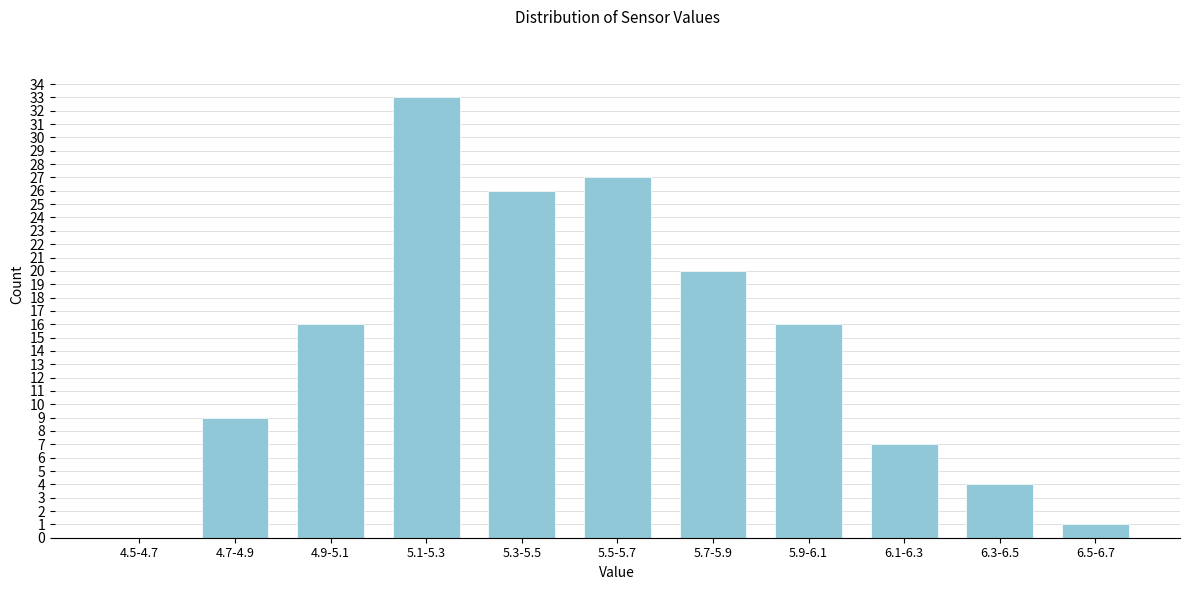

Reading right to left, list all the values displayed in this chart.

6.5-6.7=1	6.3-6.5=4	6.1-6.3=7	5.9-6.1=16	5.7-5.9=20	5.5-5.7=27	5.3-5.5=26	5.1-5.3=33	4.9-5.1=16	4.7-4.9=9	4.5-4.7=0